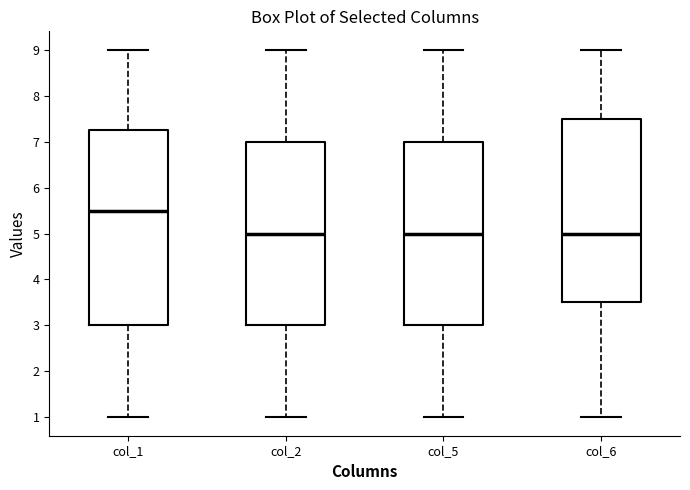

Reading left to right, transcribe this box plot: for each box, give where its median line is, the range the box spans, and where its two whiskers end, as read against the y-axis. The values are not printed on the chart, so give them approximately, as read against the axis.

col_1: median 5.5, box 3.0 to 7.3, whiskers 1.0 to 9.0
col_2: median 5.0, box 3.0 to 7.0, whiskers 1.0 to 9.0
col_5: median 5.0, box 3.0 to 7.0, whiskers 1.0 to 9.0
col_6: median 5.0, box 3.5 to 7.5, whiskers 1.0 to 9.0